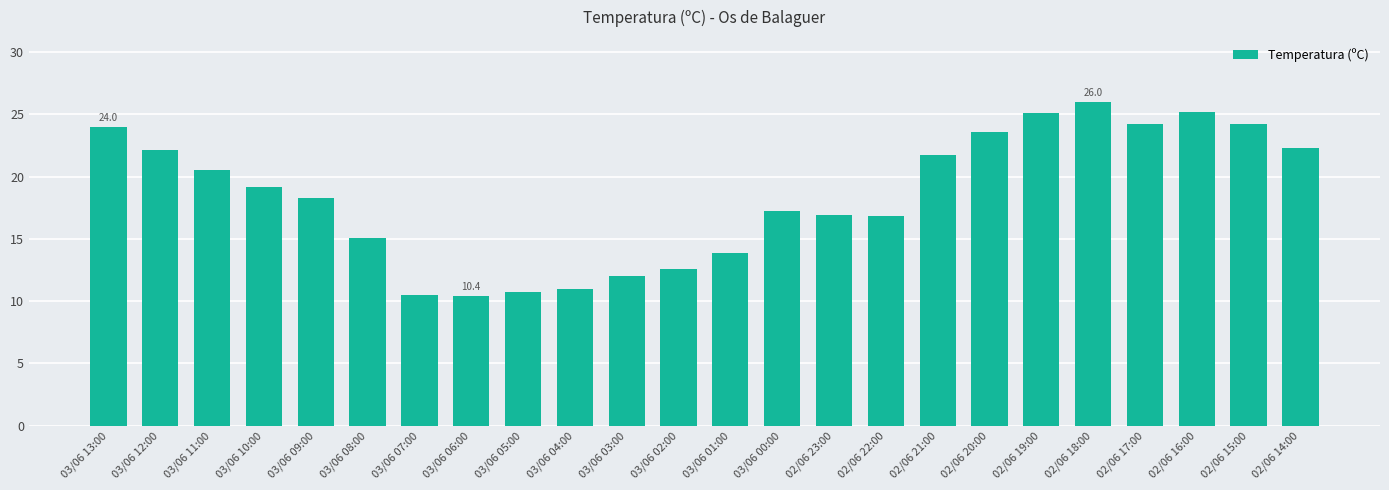

Are the bars horizontal?

No